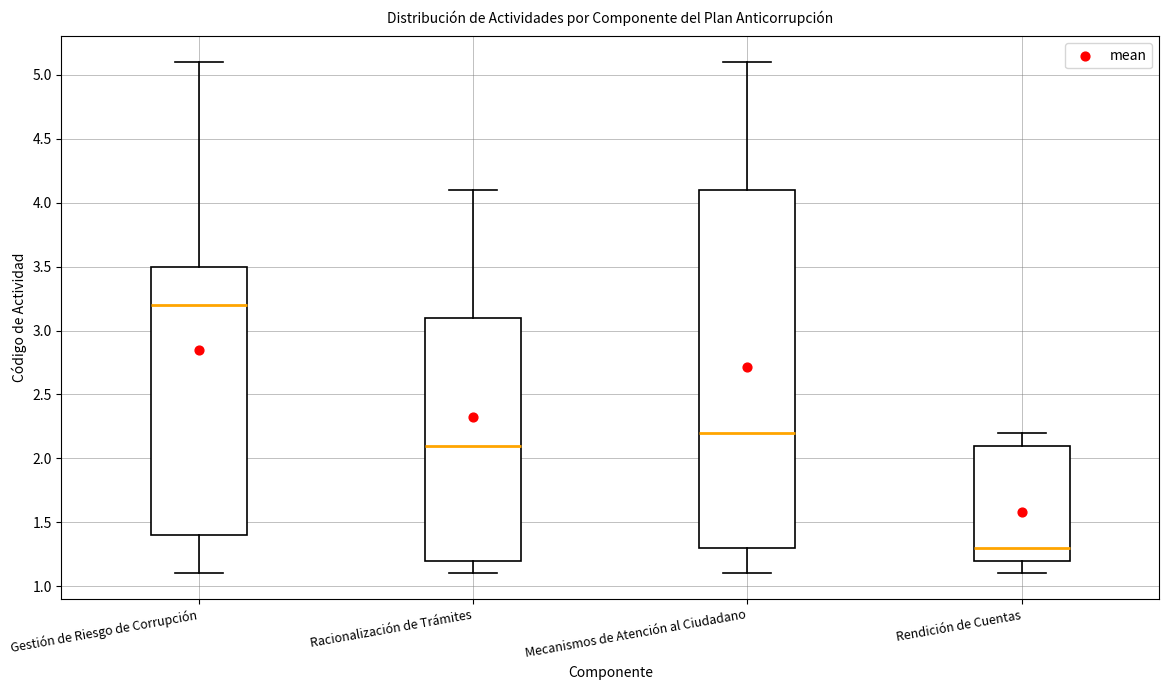

Where is the lower edge of the box for Mecanismos de Atención al Ciudadano on the y-axis? The values are not printed on the chart, so give them approximately, as read against the axis.

1.3